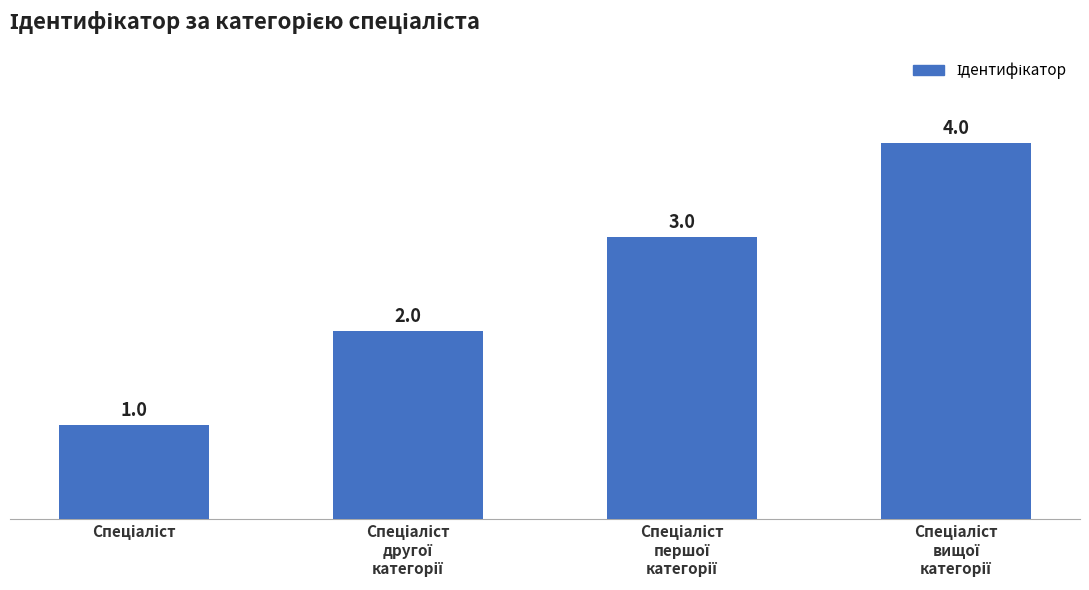

Reading right to left, transcribe all the data shown in this chart.

4	3	2	1